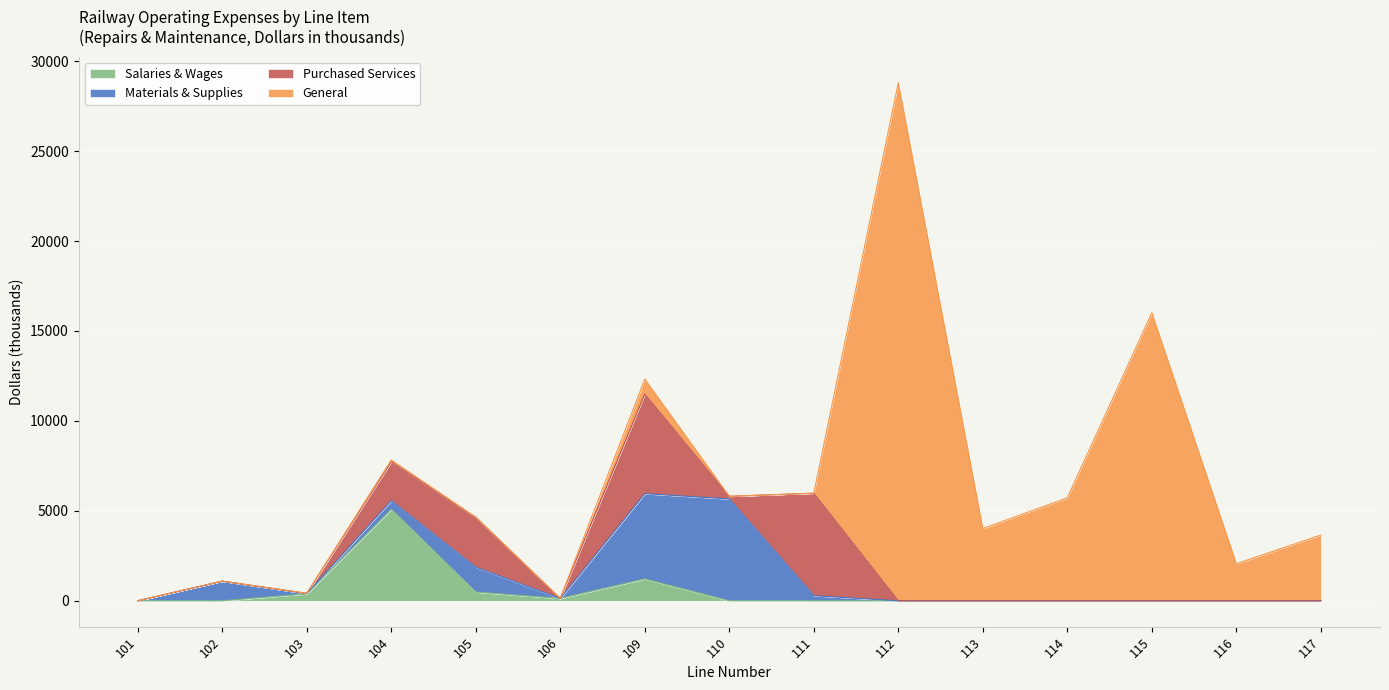

In Purchased Services, how many points are lower than both neighbors (excluding endpoints)?

2